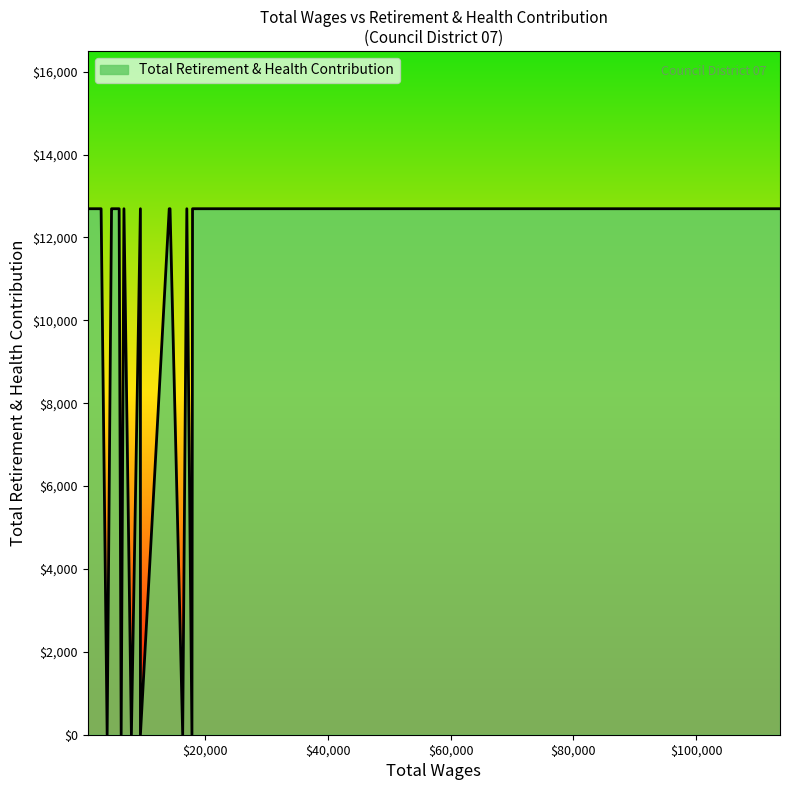

How many lines are shown in the chart?

1